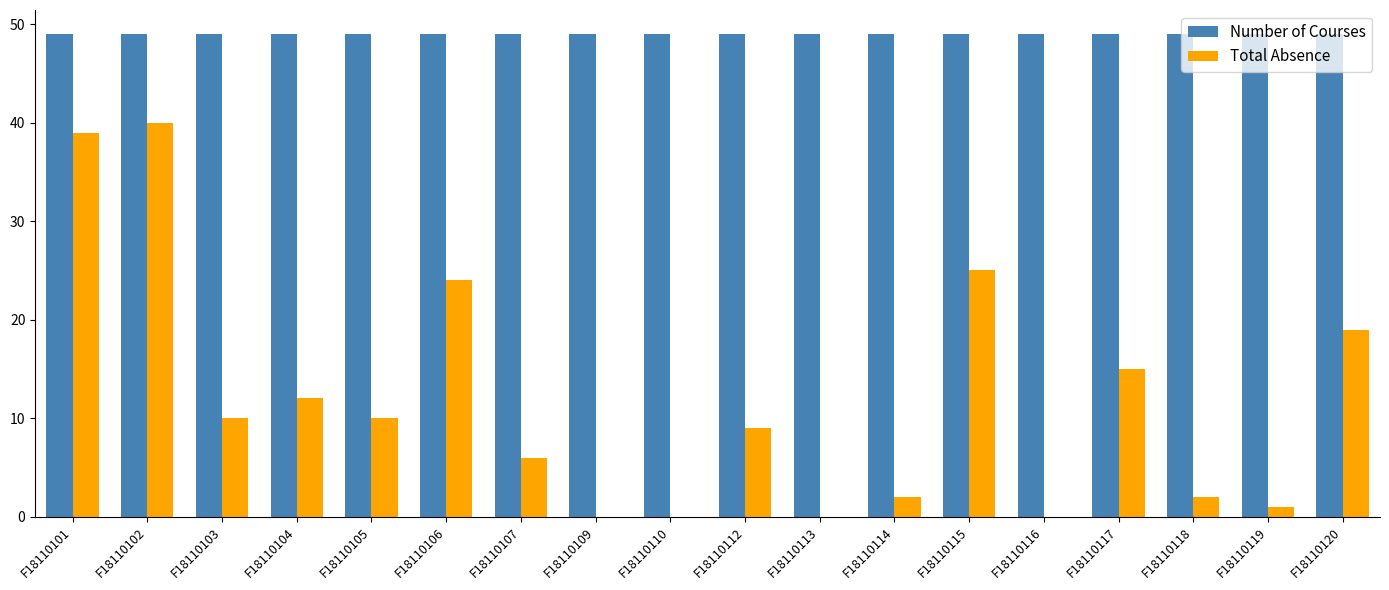

Is the value of Number of Courses at F18110102 greater than the value of Total Absence at F18110113?

Yes